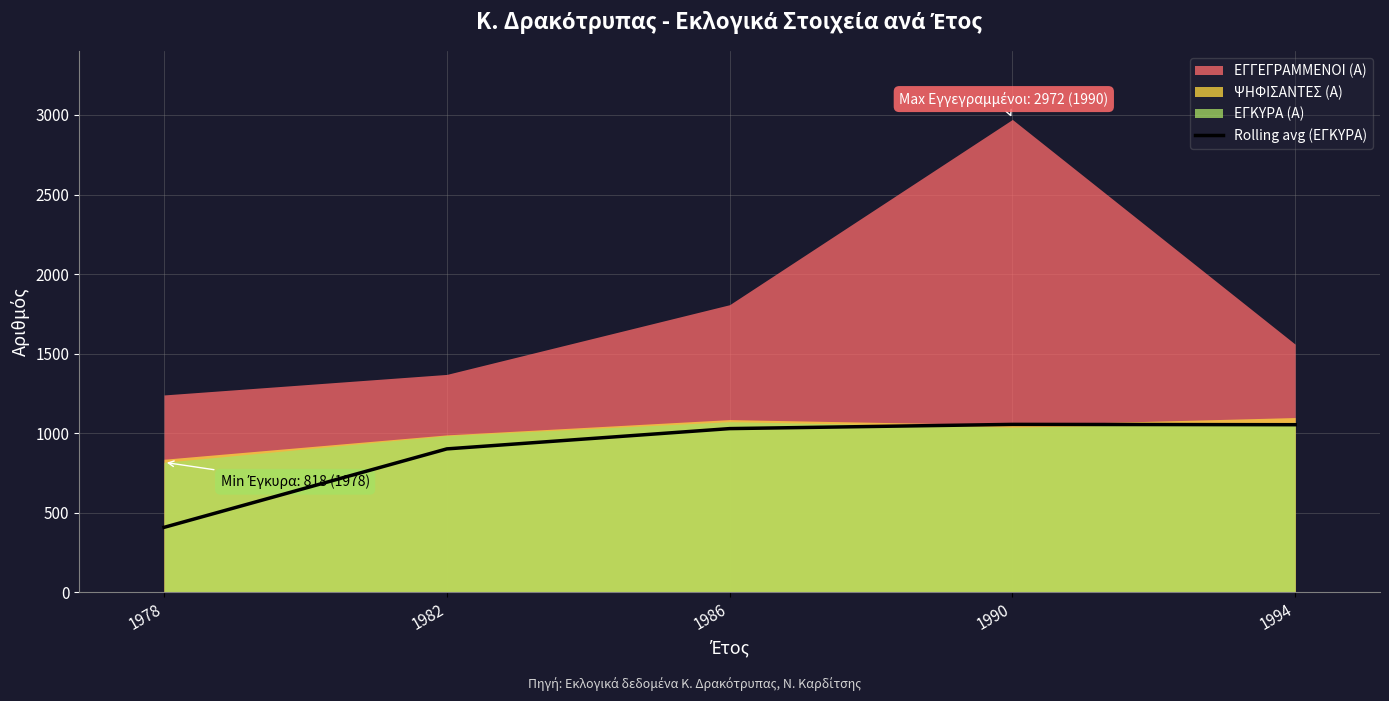

The value of Rolling avg (ΕΓΚΥΡΑ) at 1982 is 902.0. True or false?

True